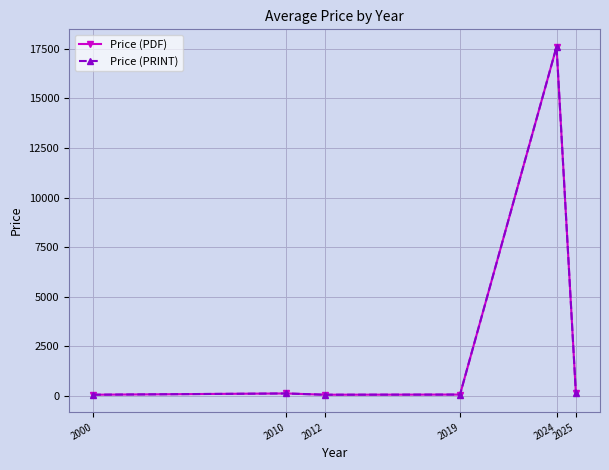

At which category is the sum across all series the highest?

2024